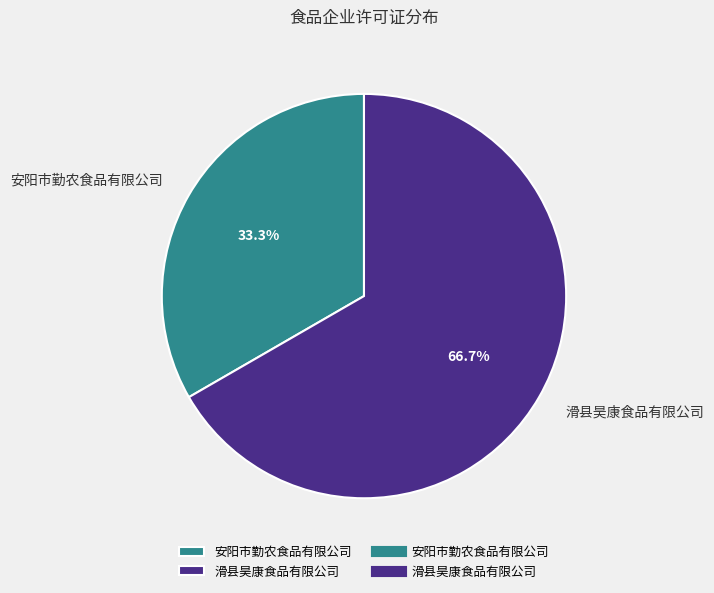

Which category has the smallest portion of the pie?

安阳市勤农食品有限公司